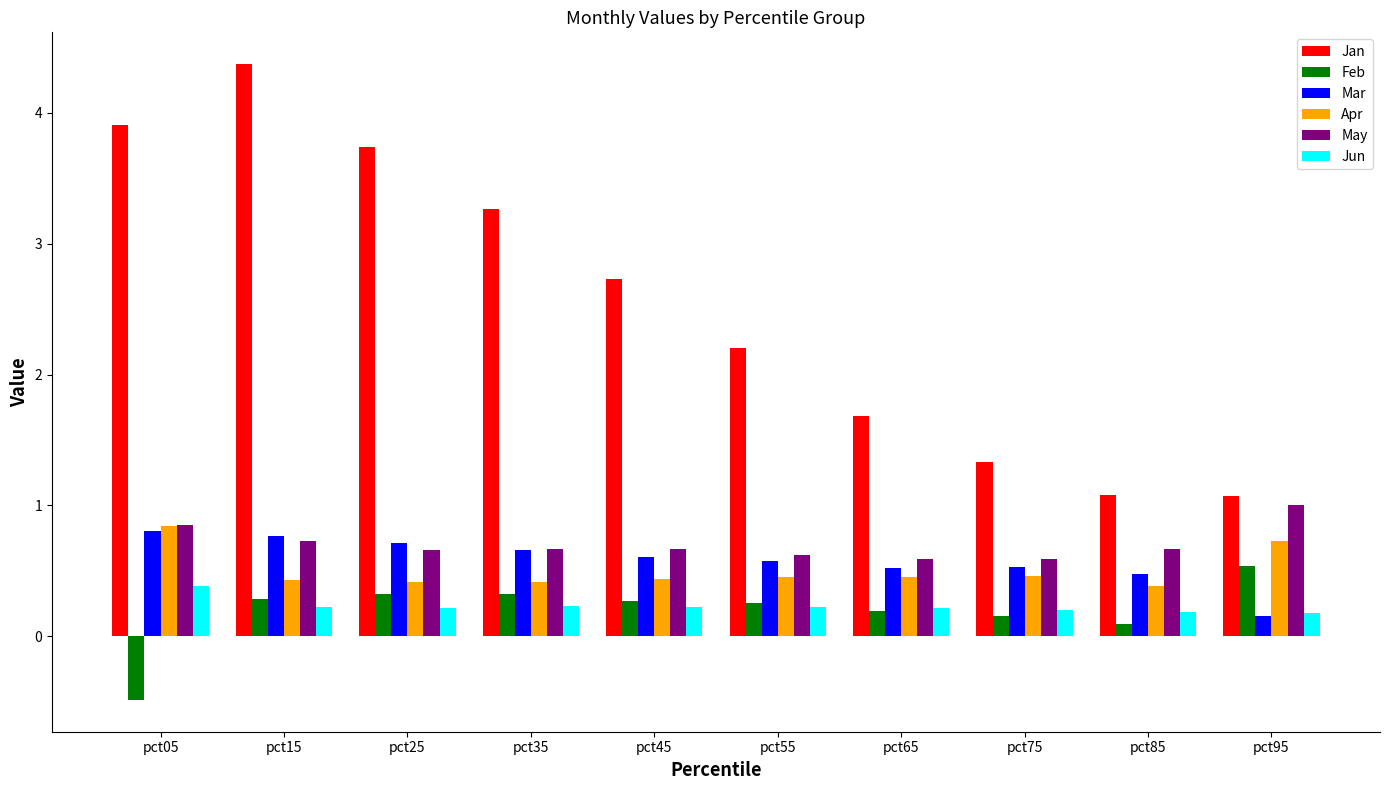

What is the value of the Mar bar at the 1st from the left?

0.8